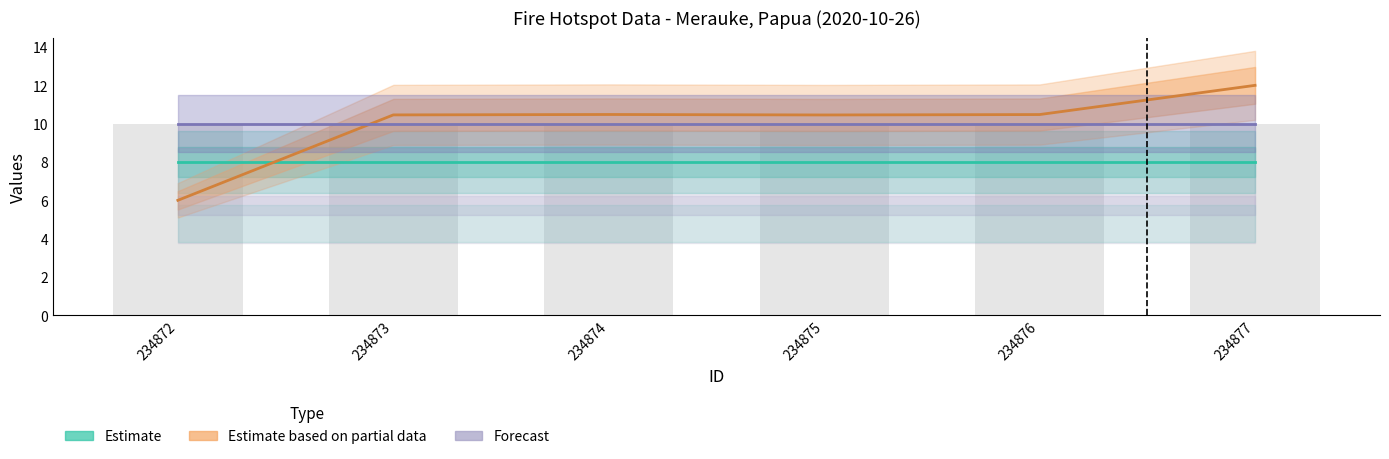

Between 234875 and 234876, which series saw the biggest shift?

Estimate based on partial data